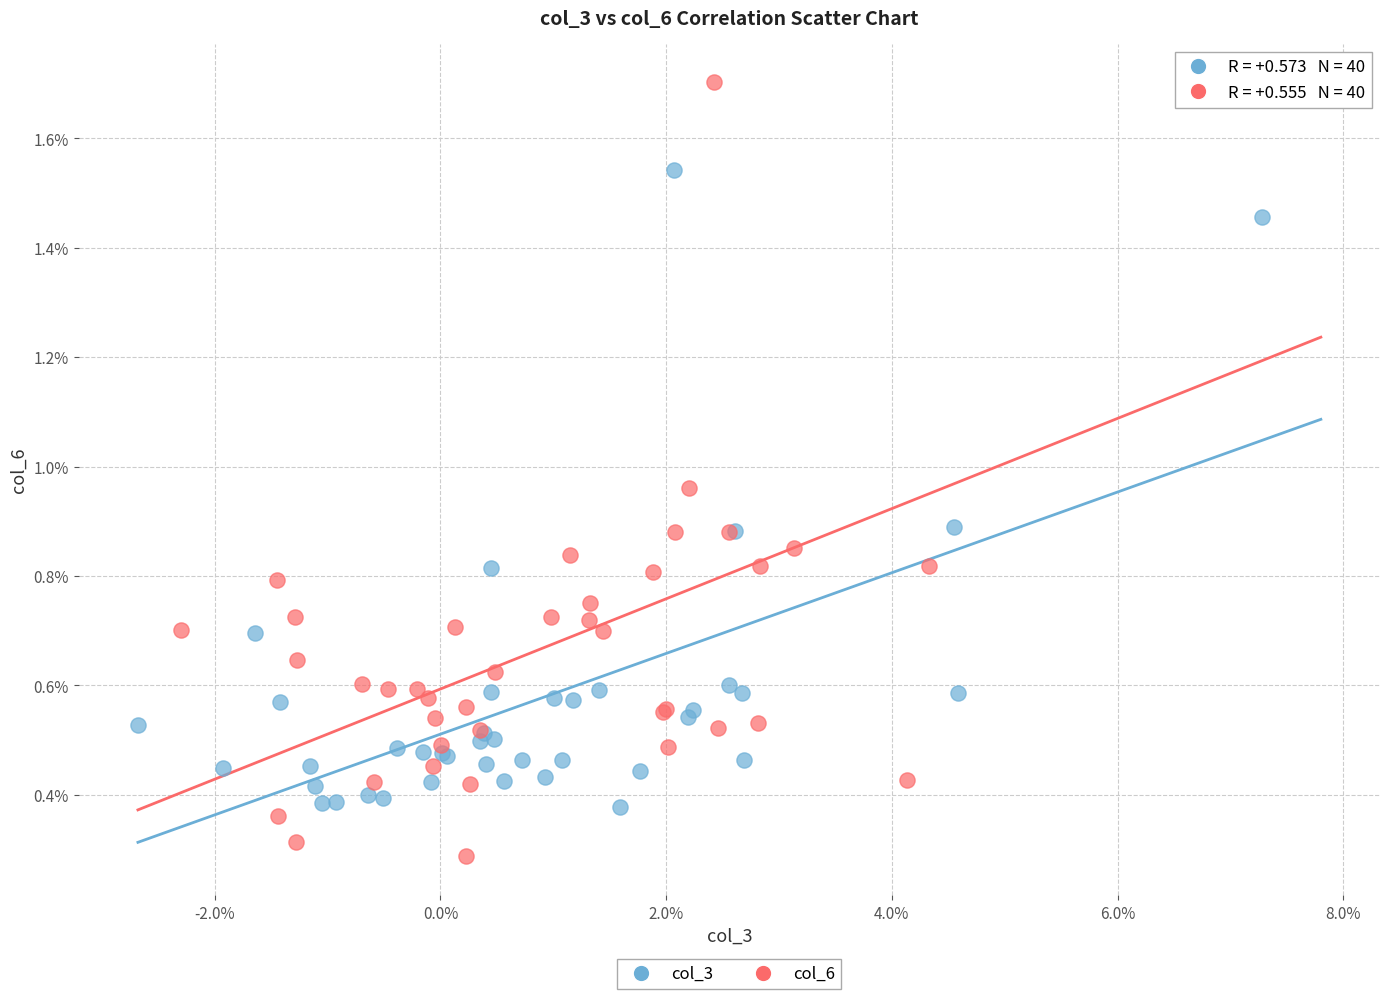

What are all the series names shown in the legend?

col_3, col_6